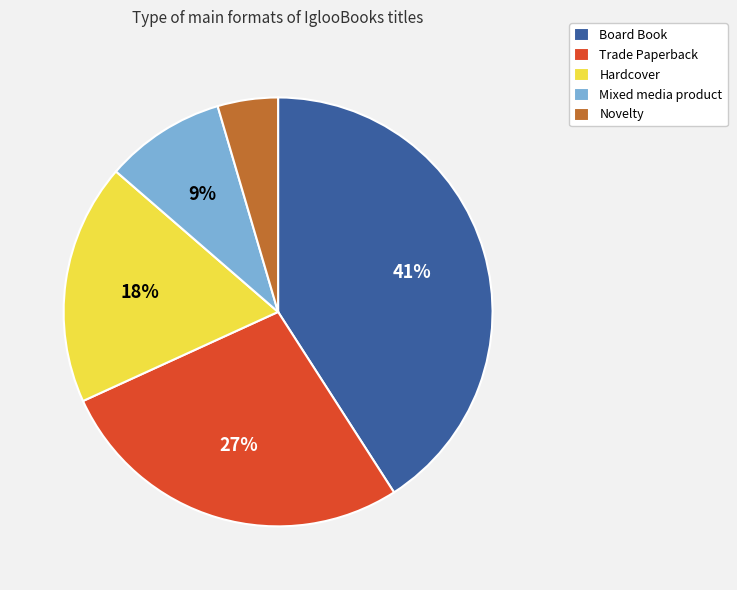

Which category has the smallest portion of the pie?

Novelty